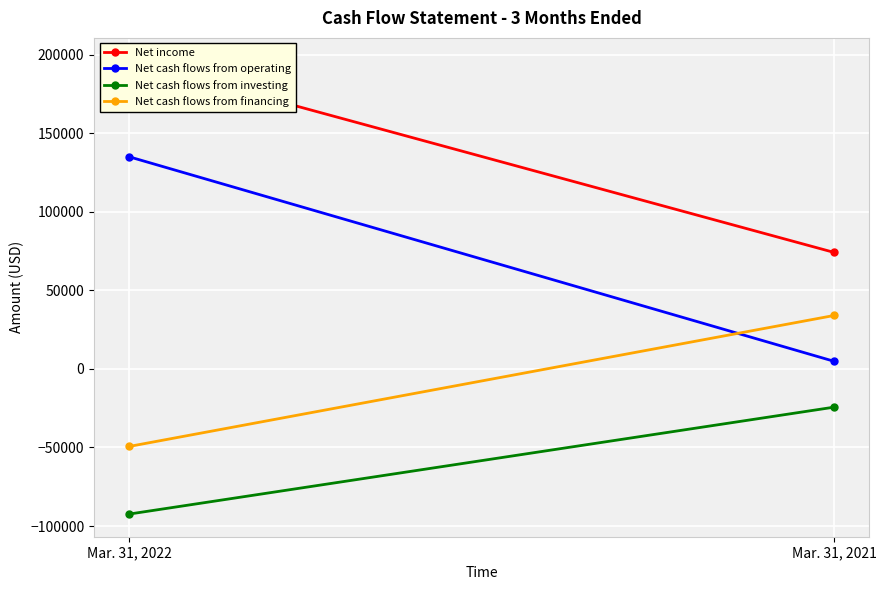

What is the difference between the highest and lowest values at Mar. 31, 2022?

288526